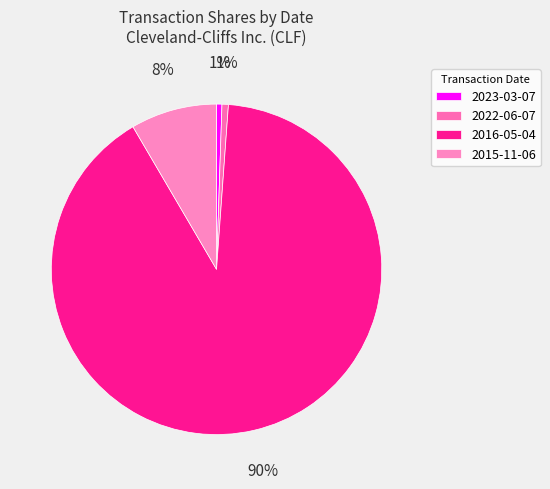

Is it true that 2015-11-06 is 1% of the pie?

False